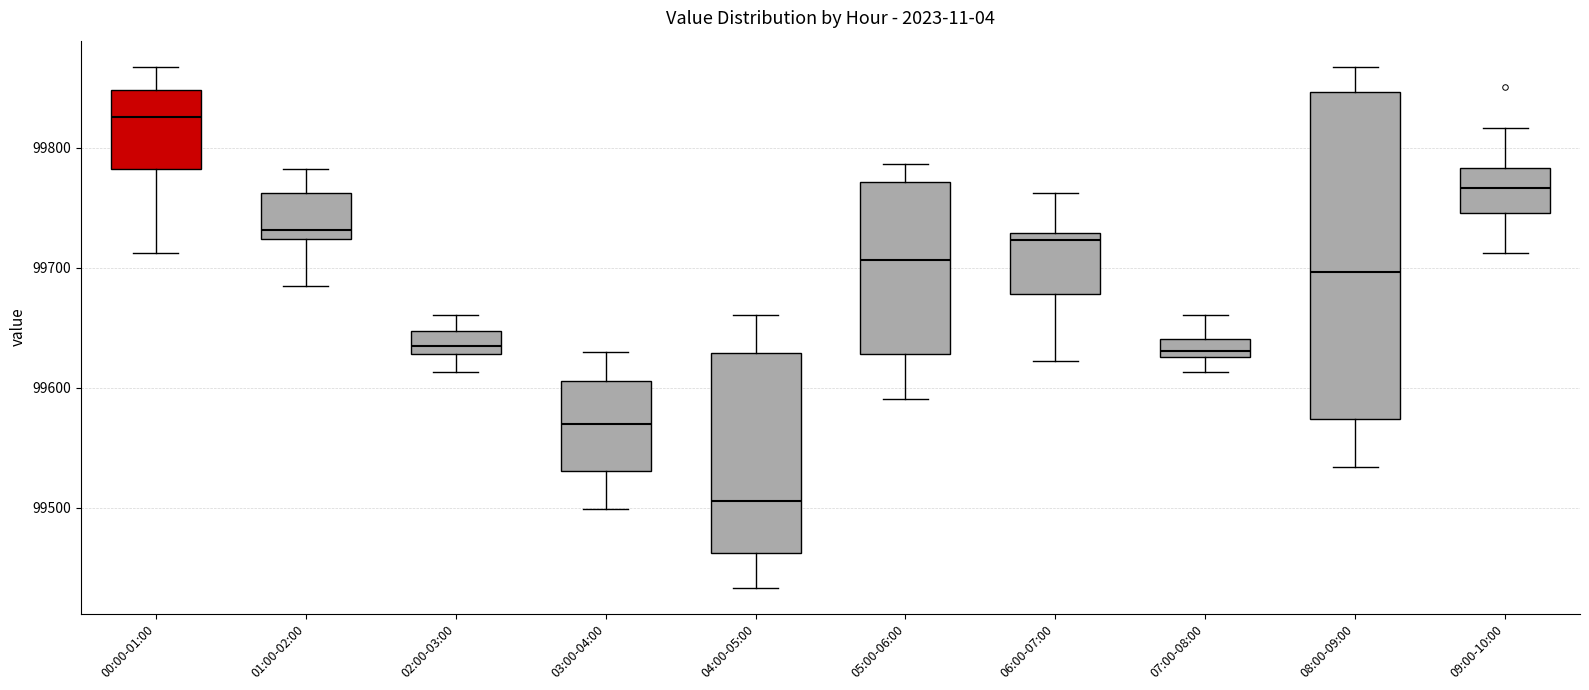

Which box has the lowest median line?

04:00-05:00